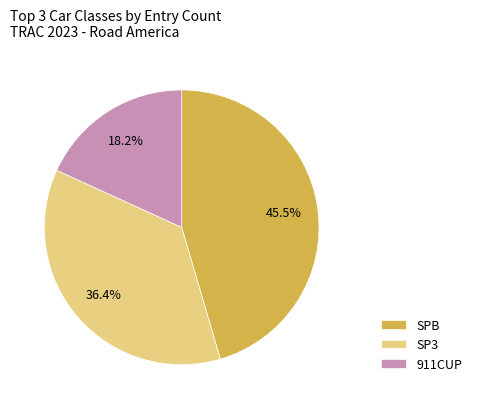

Rank the categories by value from highest to lowest.

SPB, SP3, 911CUP